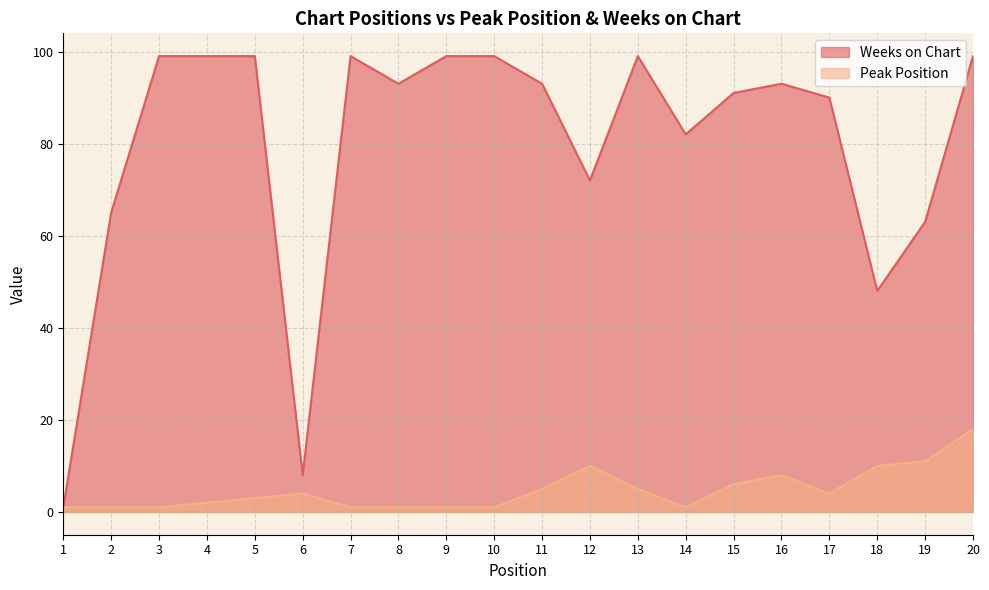

List the series in order of their overall mean, lowest first.

Peak Position, Weeks on Chart